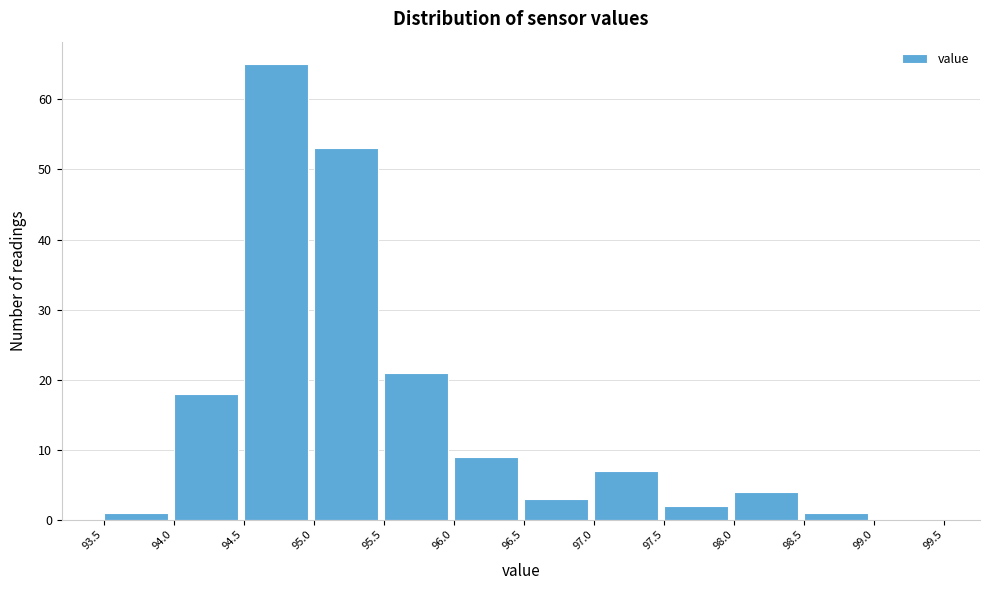

Which range on the x-axis has the tallest bar?

94.5 to 95.0